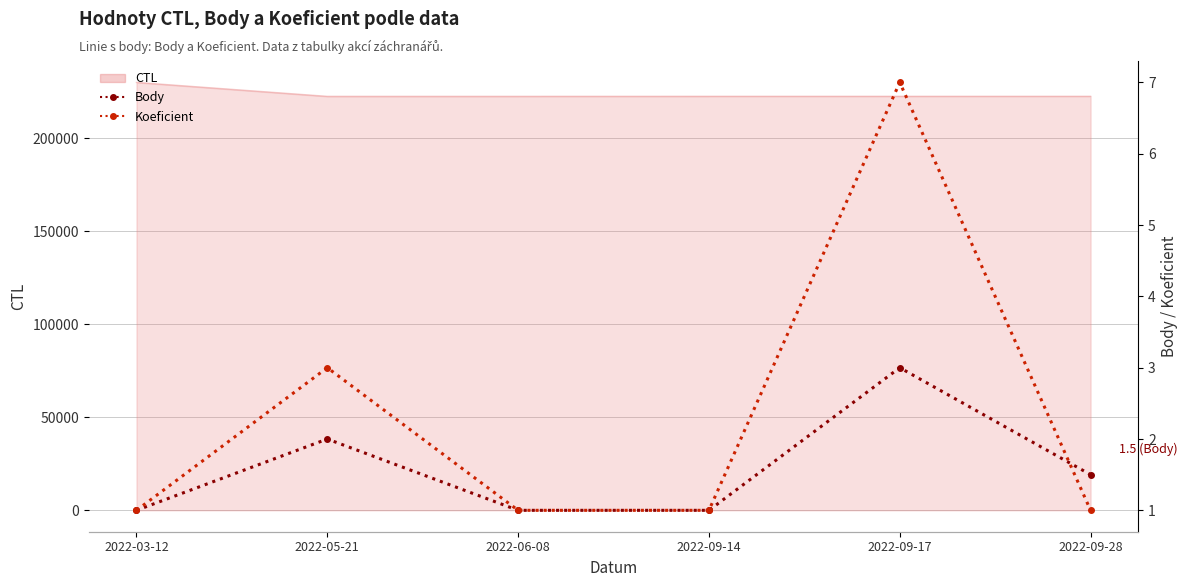

How many lines are shown in the chart?

2